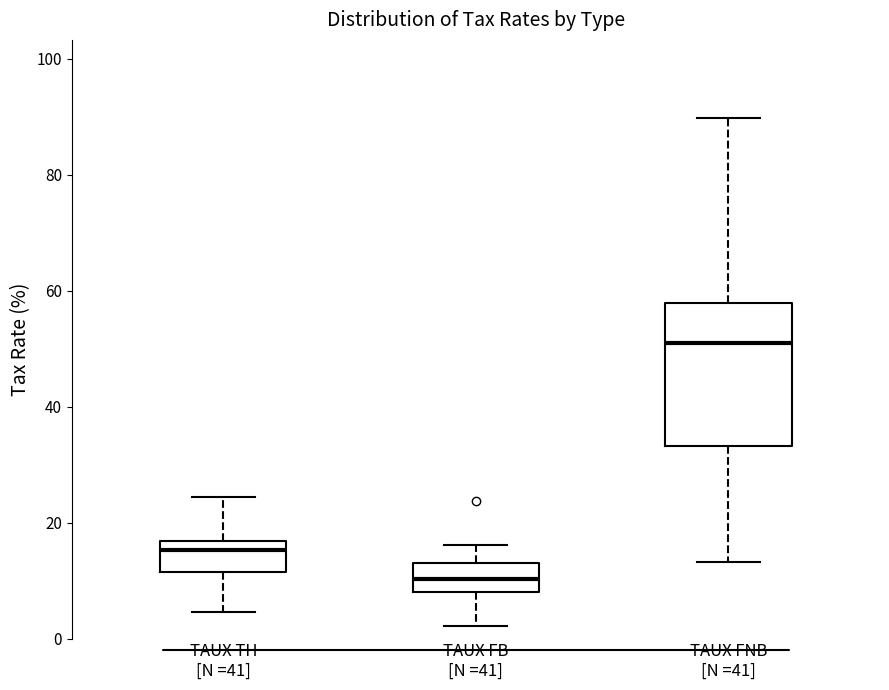

Which box is the tallest, from its lower edge to its upper edge?

TAUX FNB [N =41]